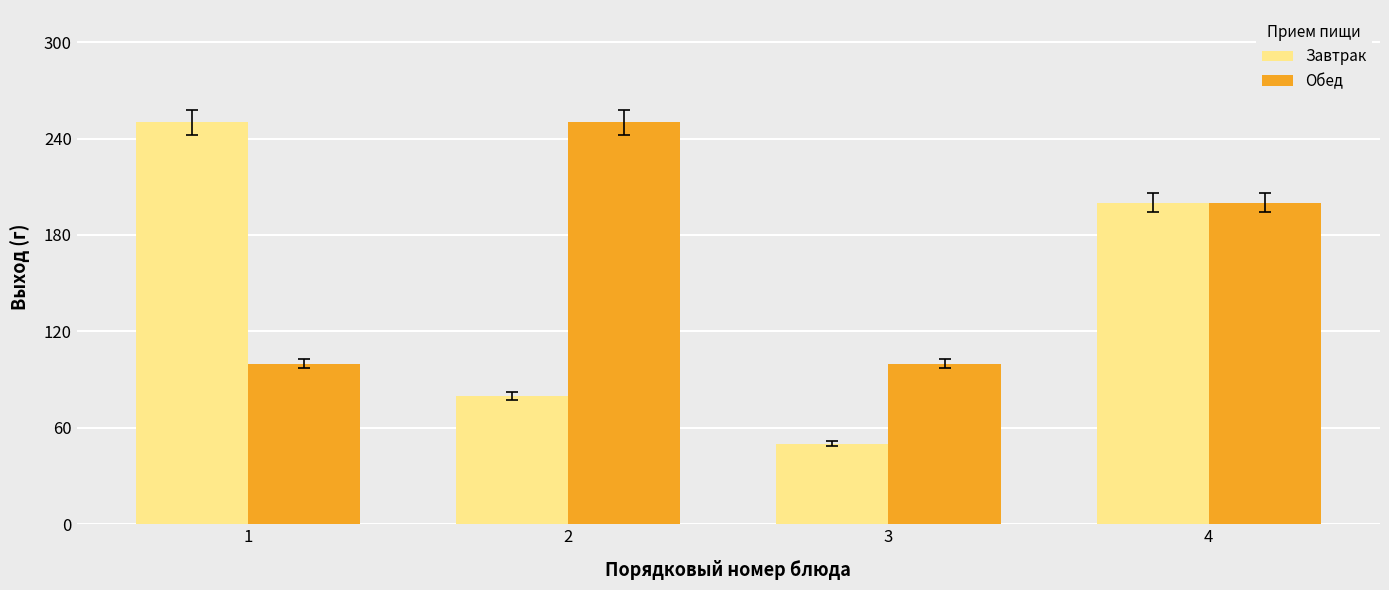

The value of Завтрак at 4 is 66. True or false?

False